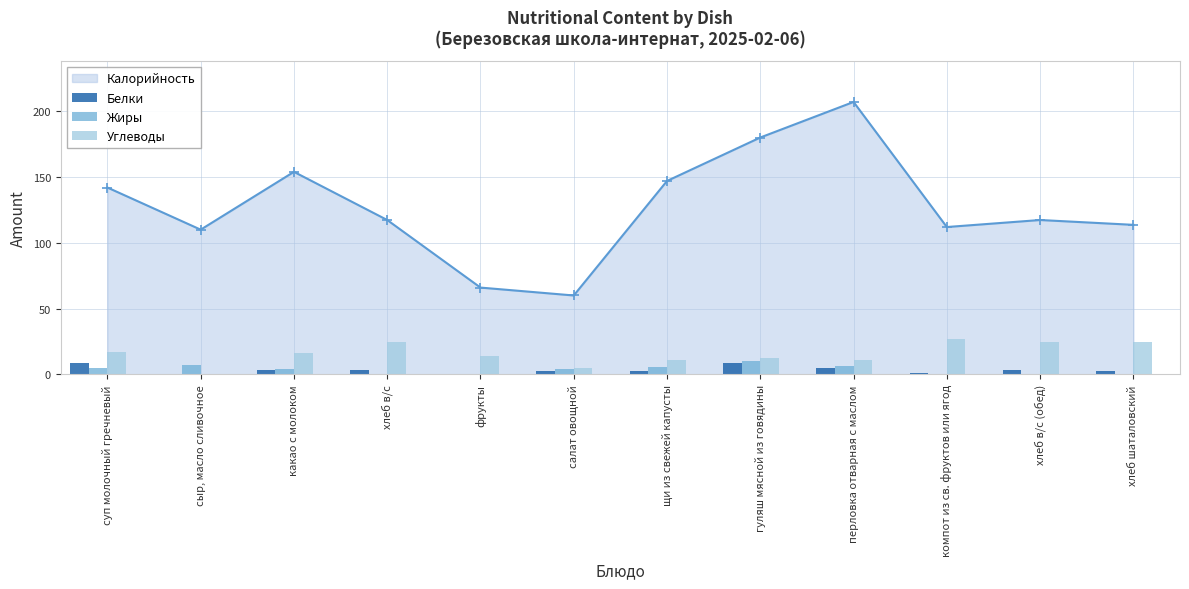

The Углеводы series shows 11.0 at щи из свежей капусты. True or false?

True